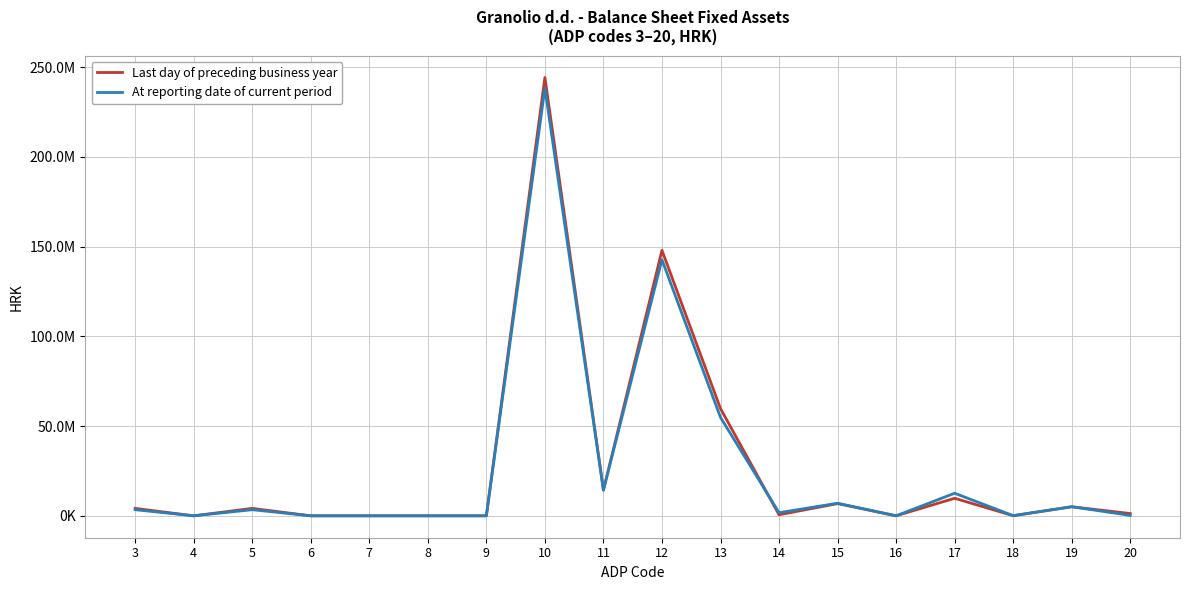

Rank the series by their maximum value, from lowest to highest.

At reporting date of current period, Last day of preceding business year